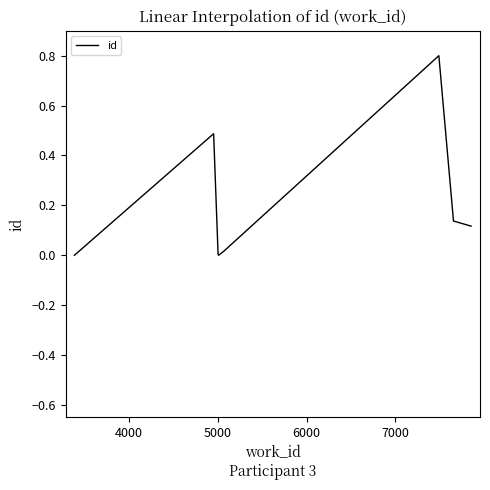

How many lines are shown in the chart?

1